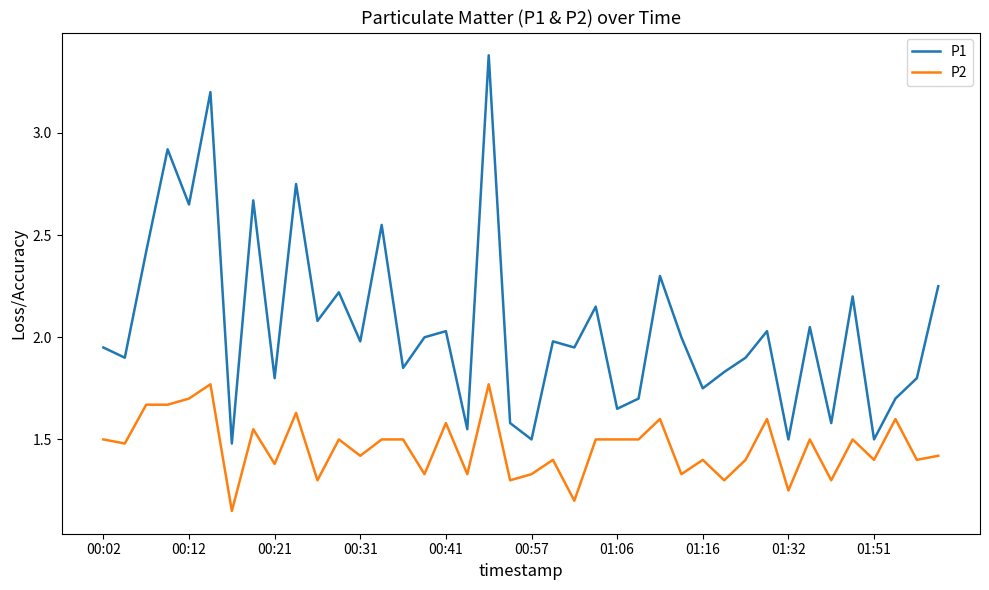

What is the greatest value displayed?

3.4